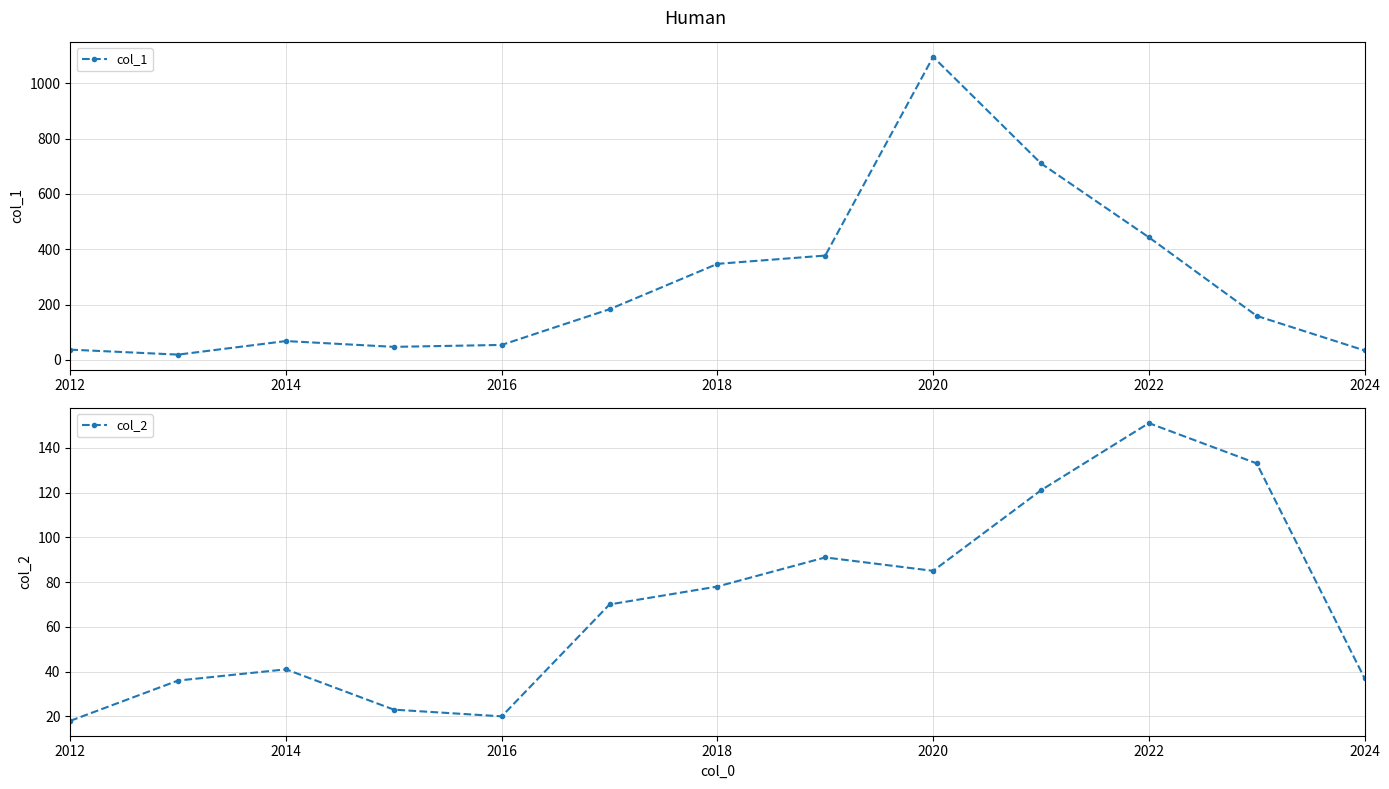

Which category has the highest value in the col_1 series?

2020